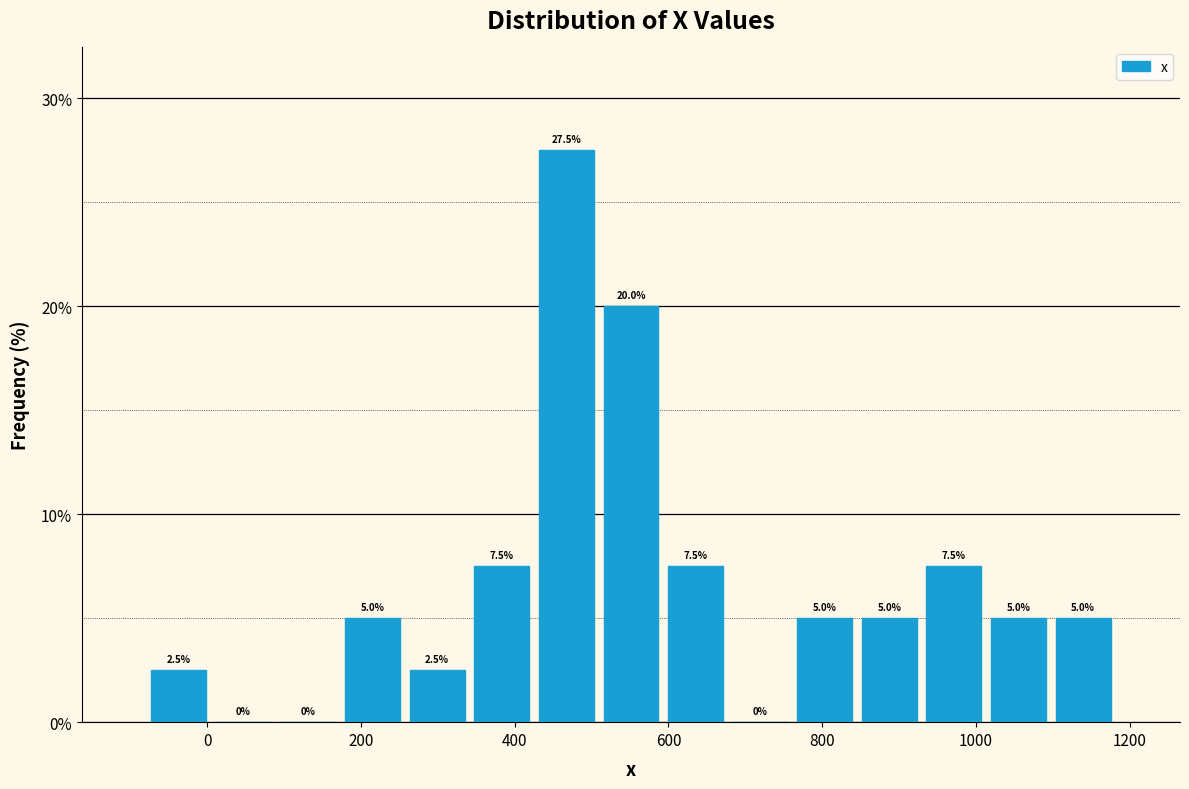

Reading left to right, transcribe this chart: for each bar, give the range it covers on the x-axis and its height. The bar edges are not printed on the chart, so give them approximately, as read against the axis.

-80 to 0: 2.5
0 to 80: 0.0
80 to 180: 0.0
180 to 260: 5.0
260 to 340: 2.5
340 to 420: 7.5
420 to 500: 27.5
500 to 600: 20.0
600 to 680: 7.5
680 to 760: 0.0
760 to 840: 5.0
840 to 920: 5.0
920 to 1020: 7.5
1020 to 1100: 5.0
1100 to 1180: 5.0